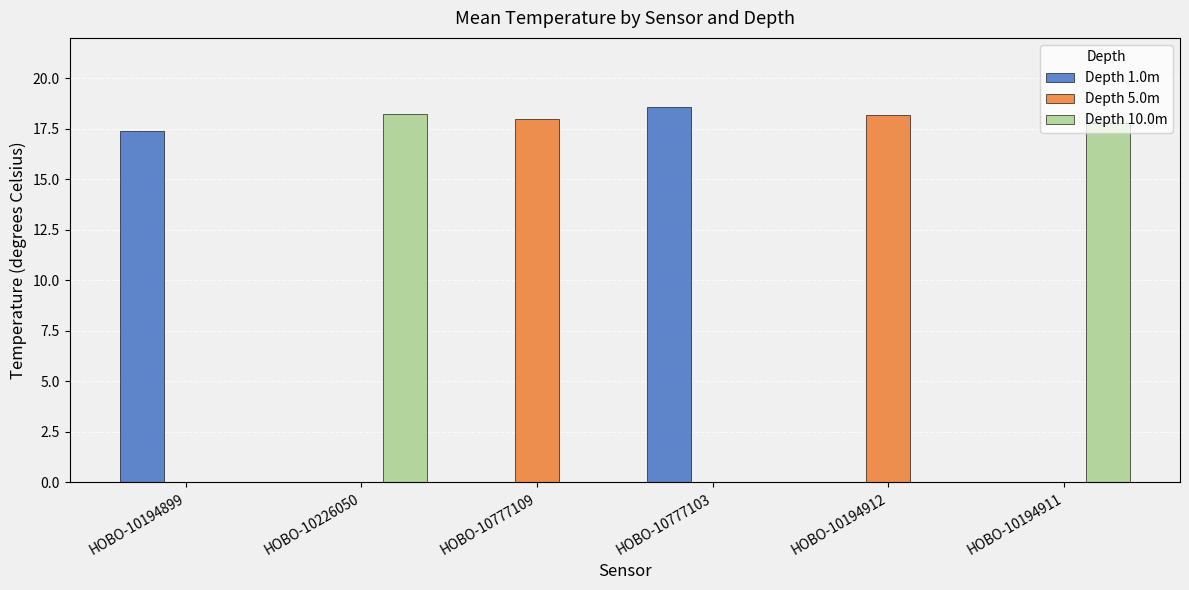

Does the chart contain stacked bars?

No